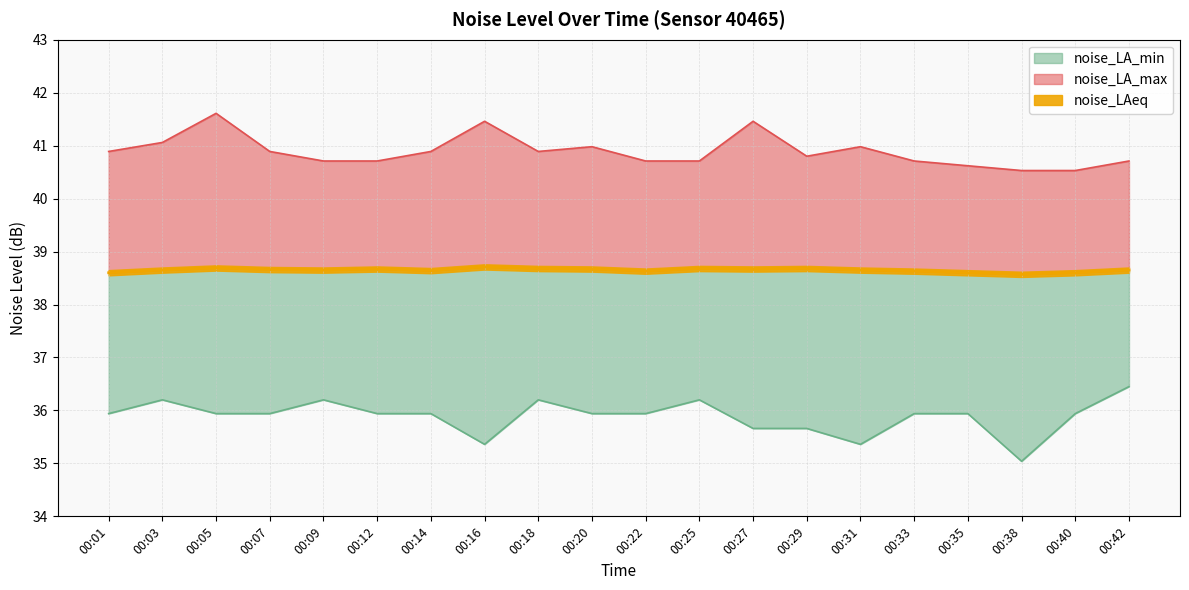

Which series has the largest range (max minus min)?

noise_LA_min